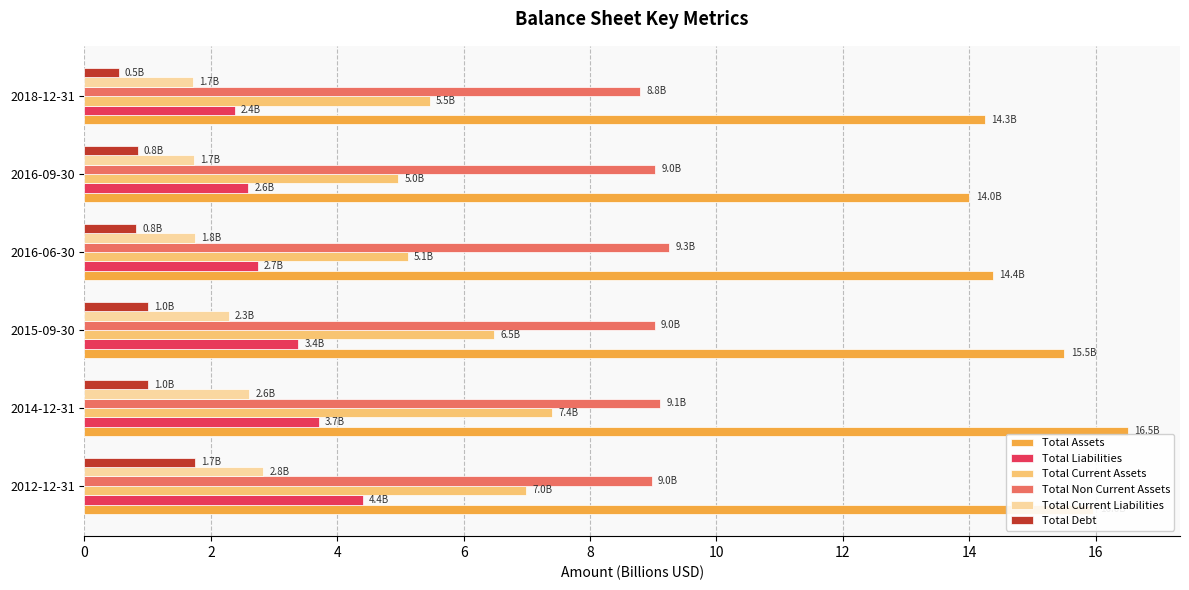

What is the difference between the maximum and second lowest values in the Total Current Liabilities series?

1.1